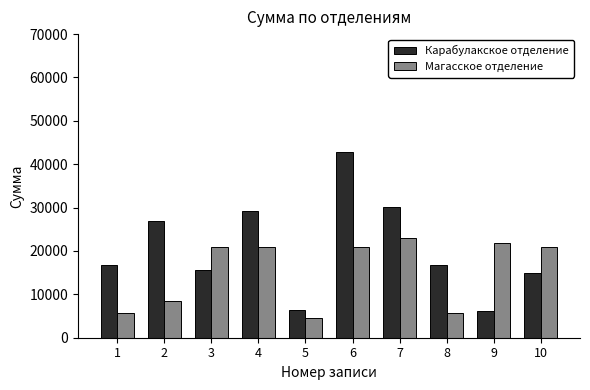

What are all the series names shown in the legend?

Карабулакское отделение, Магасское отделение